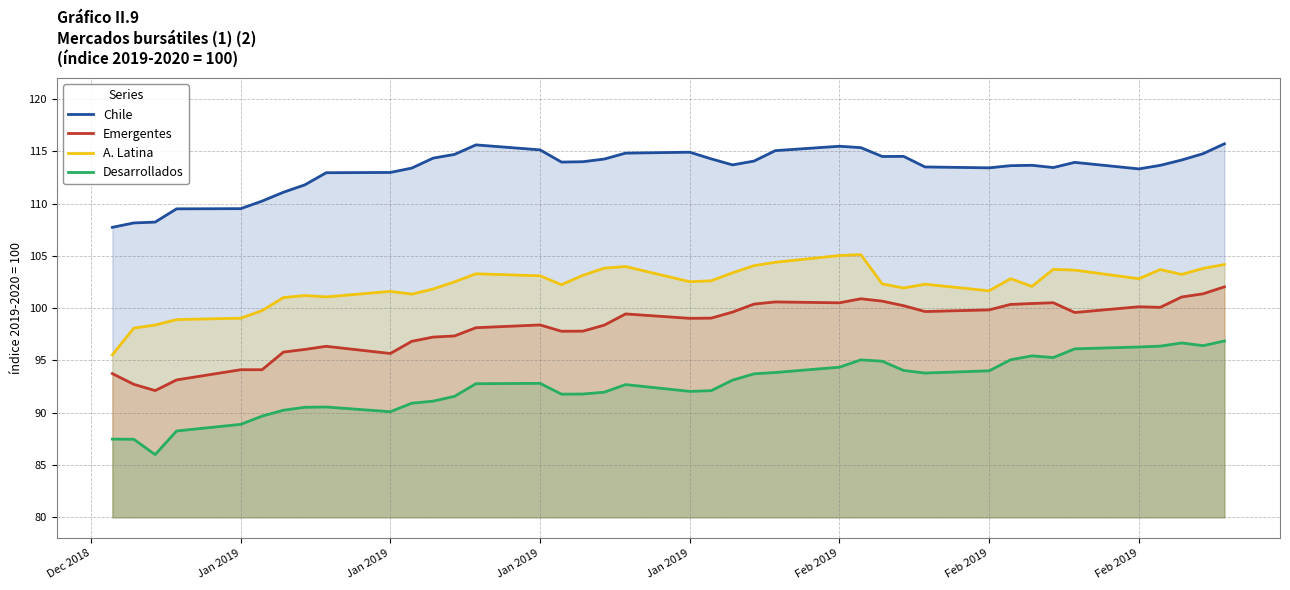

How many lines are shown in the chart?

4